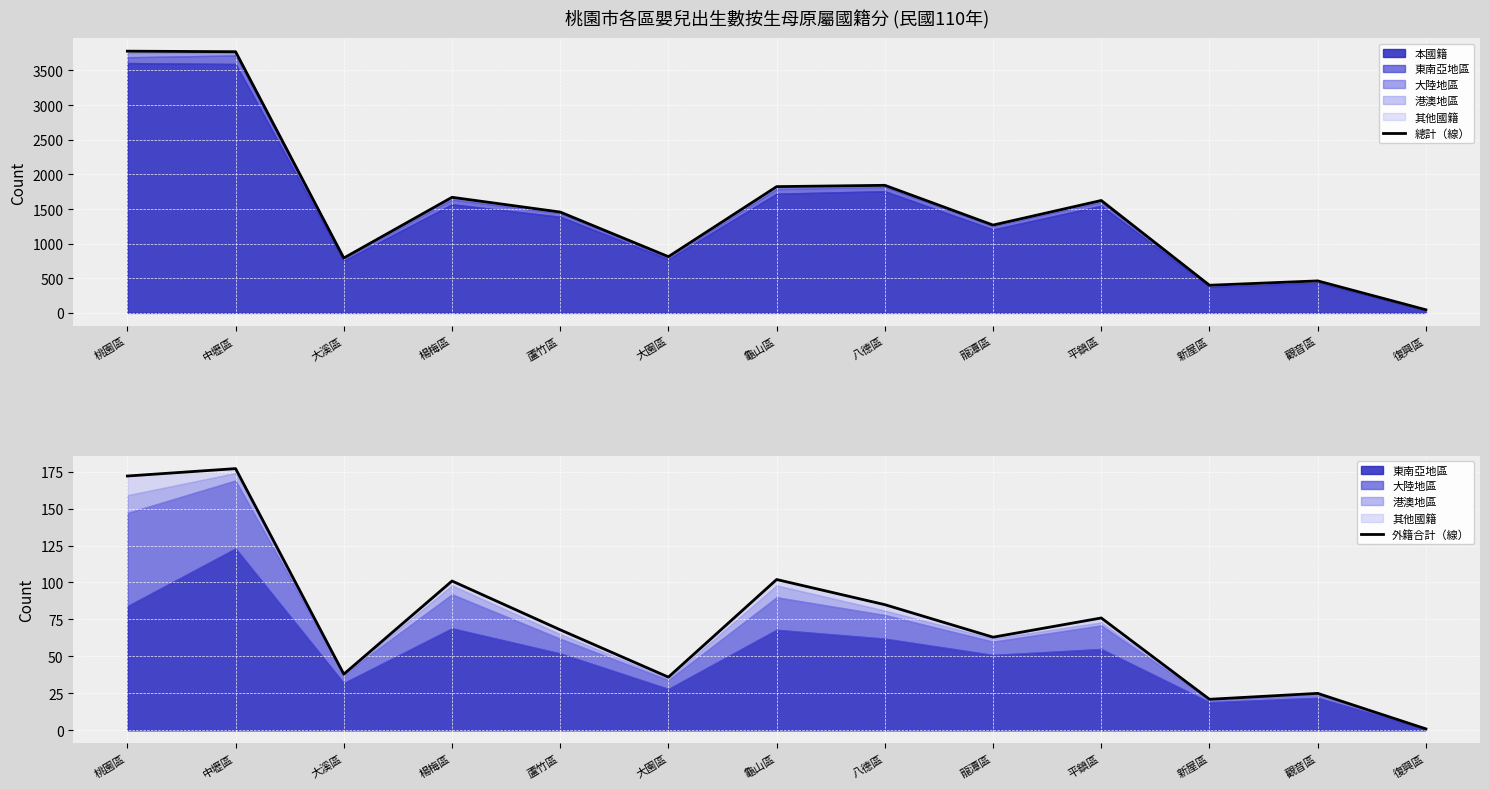

How many data points in 總計（線） are less than 1456?

6